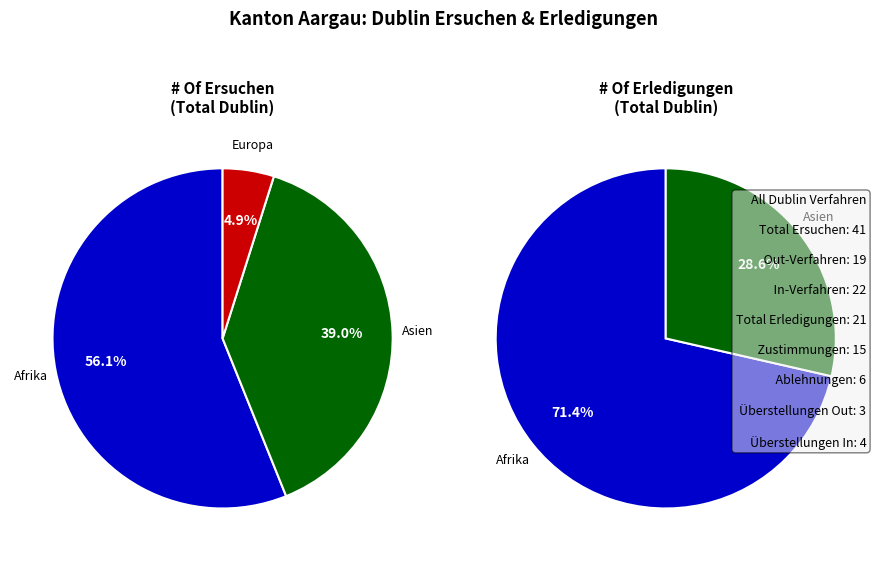

To the nearest percent, what is the combined percentage of Europa and Amerika?

5%